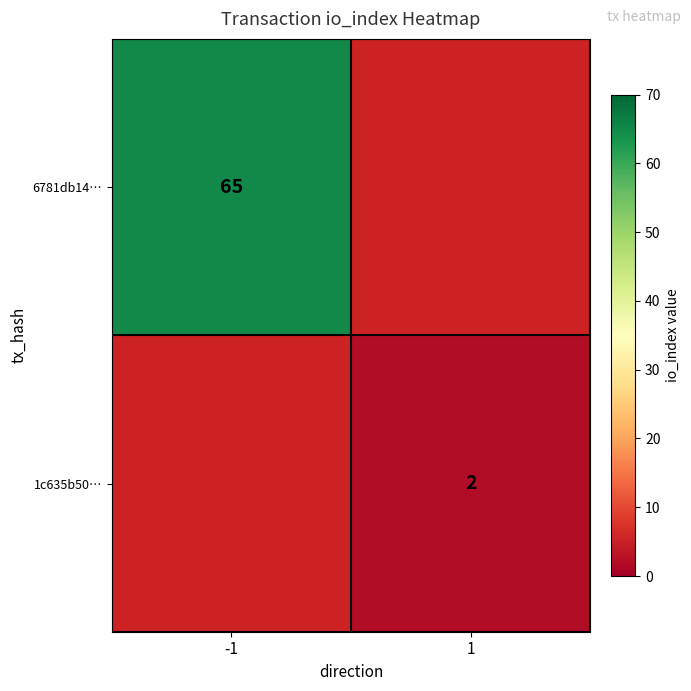

Is it true that 1c635b50… equals 2 at 1?

True